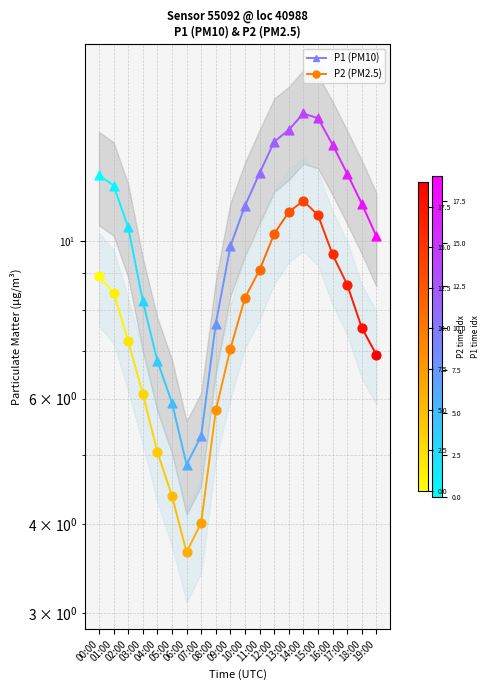

Which series contains the highest Y value?

P1